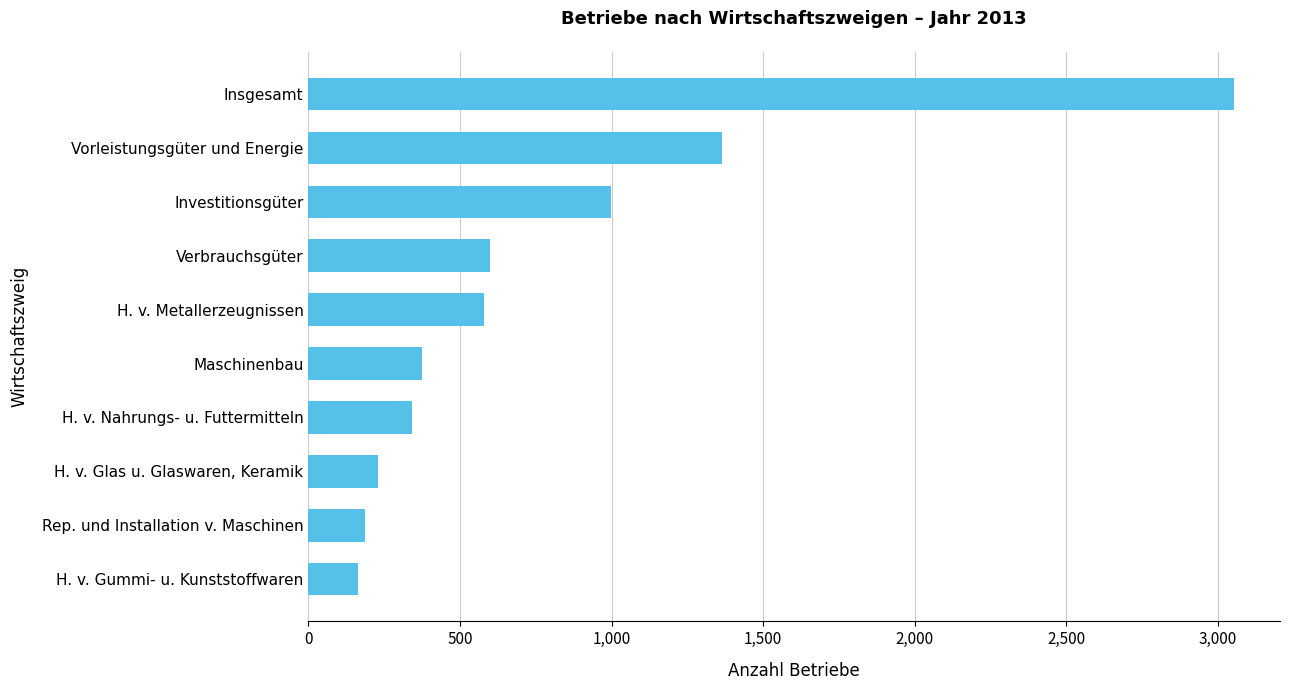

True or false: the data shows 540 at Maschinenbau.

False